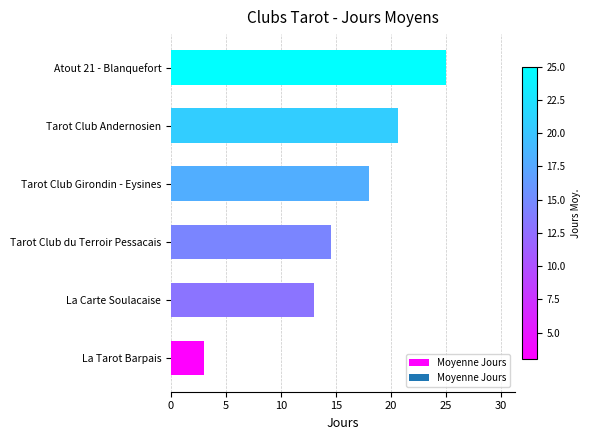

How many bars are there in total?

6